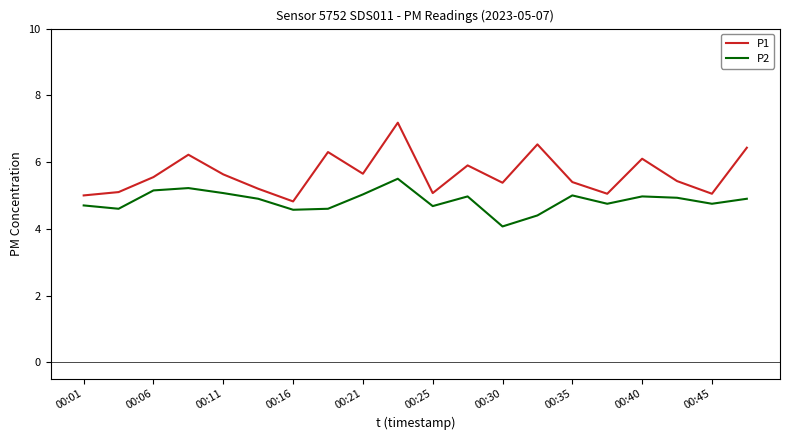

Which series has the largest total across all categories?

P1